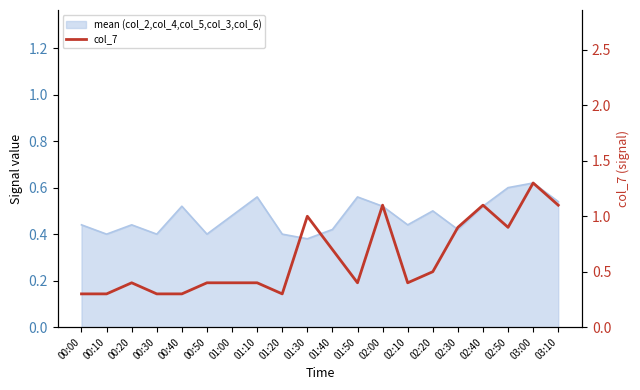

What is the average value?

0.6